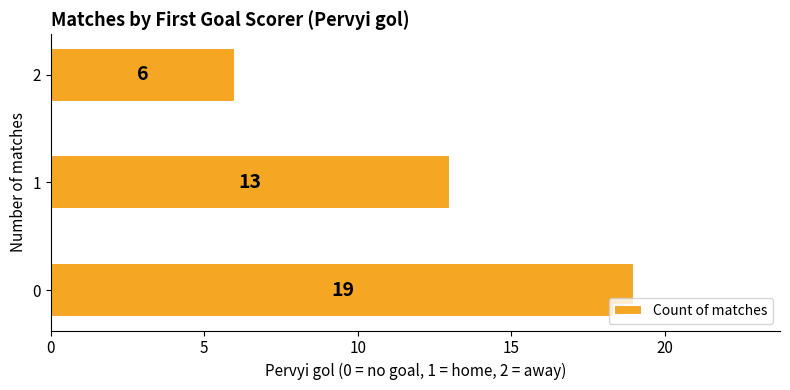

Reading bottom to top, list all the values displayed in this chart.

0=19	1=13	2=6